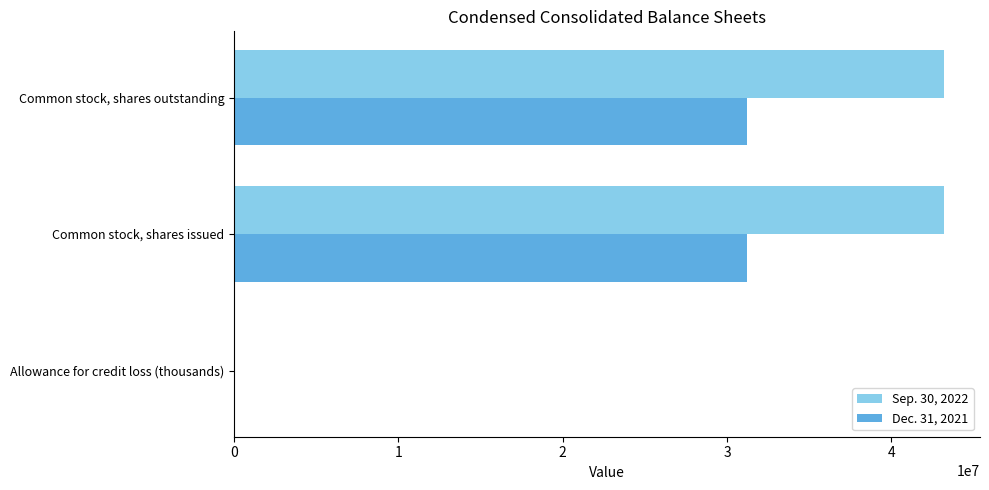

The Sep. 30, 2022 series shows 18115528 at Common stock, shares outstanding. True or false?

False